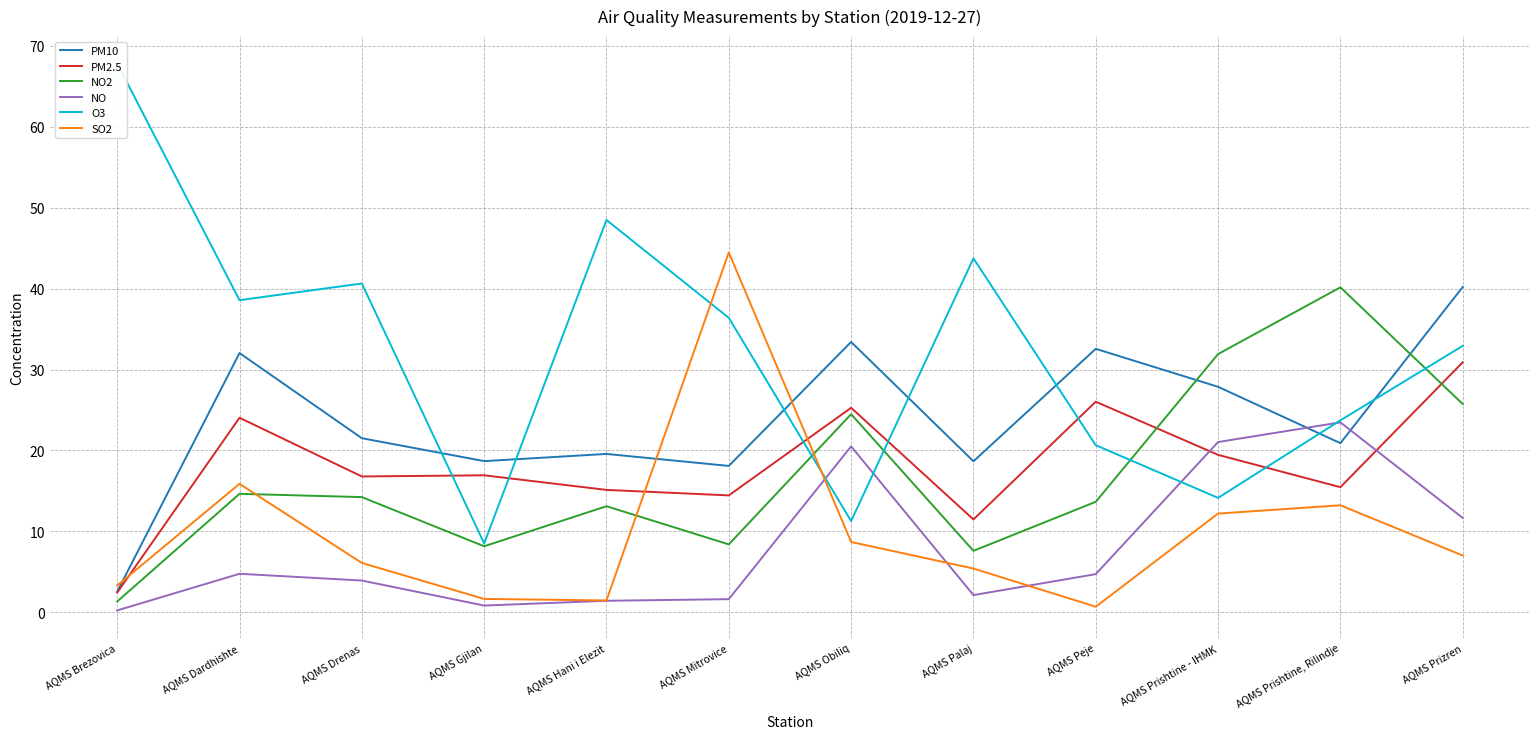

How many categories are shown in the chart?

12